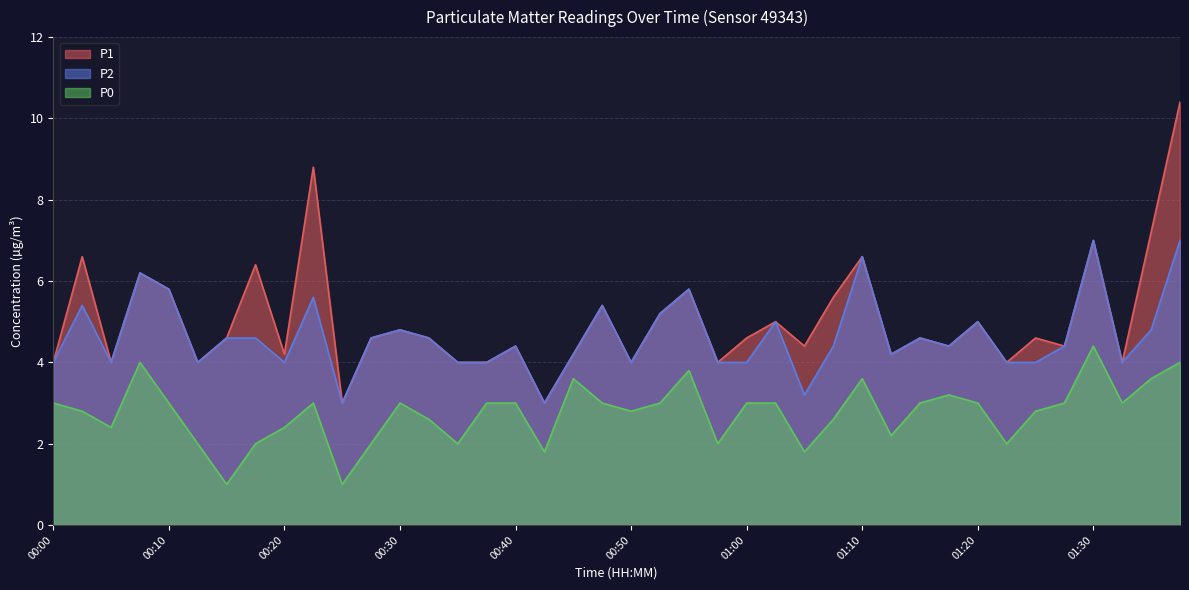

The value of P1 at 01:15 is 4.6. True or false?

True